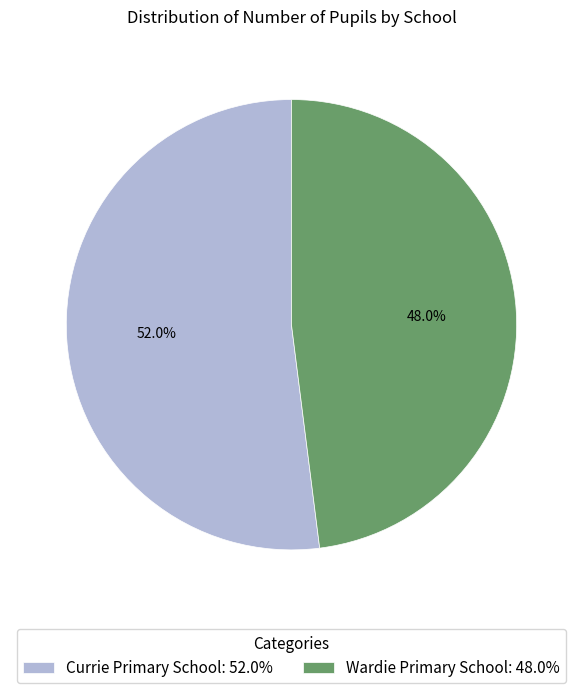

How many segments does this pie chart have?

2